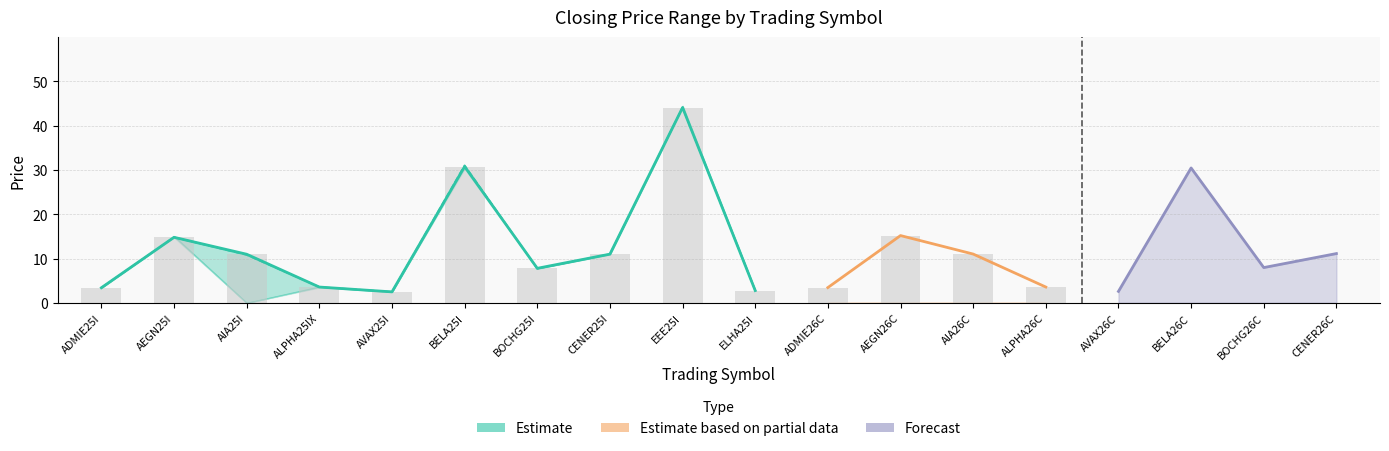

At which label is Min closest to 22?

AEGN25I